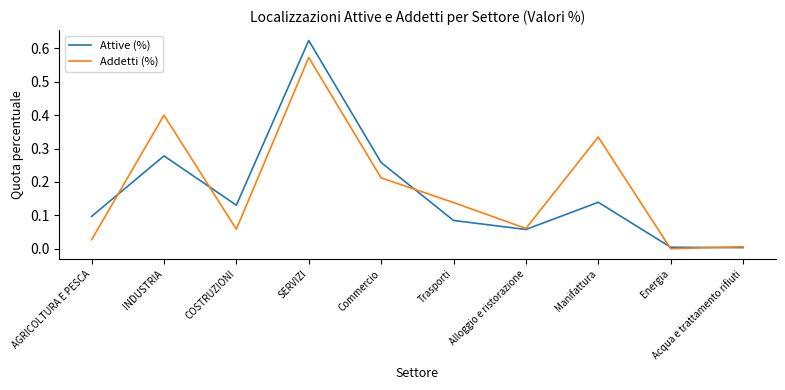

What position from the left is SERVIZI?

4